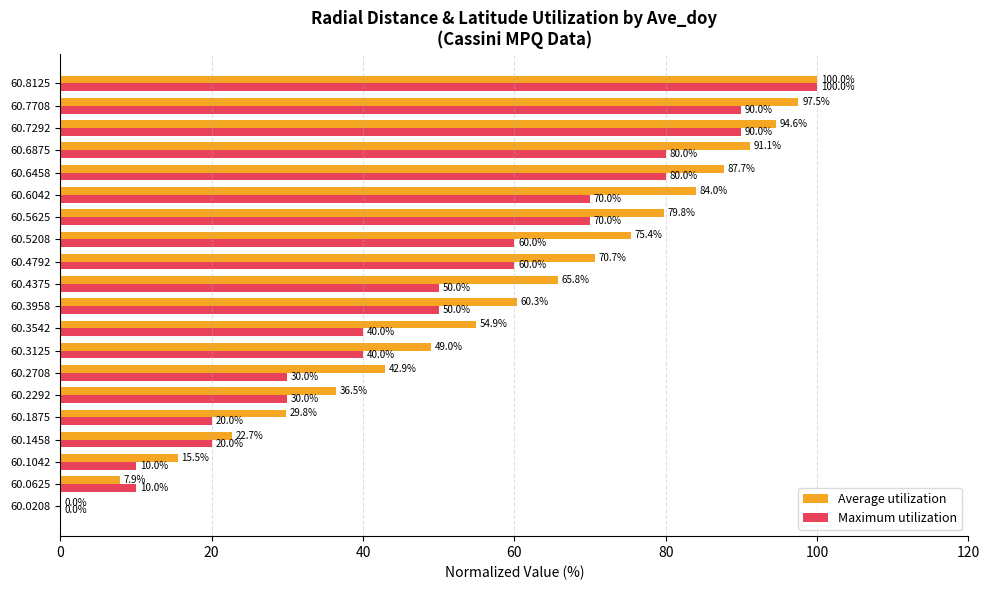

Which series has the largest total across all categories?

Average utilization